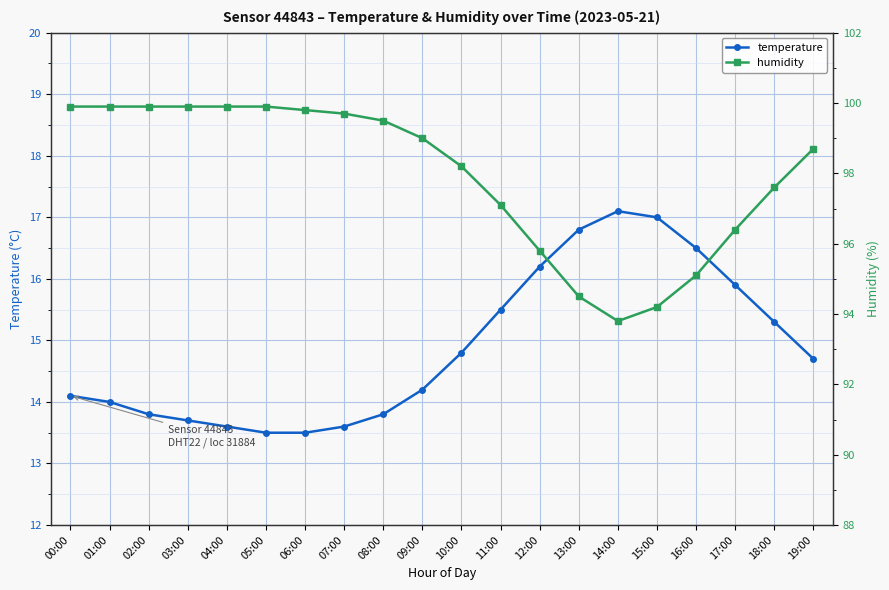

How many categories are shown in the chart?

20